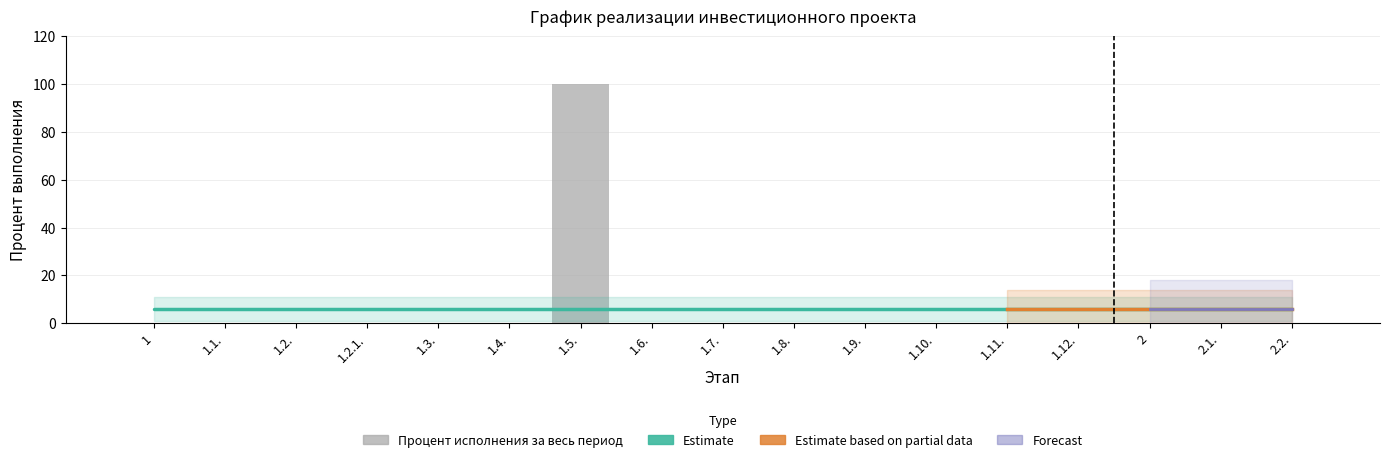

Reading right to left, what are all the values shown in this chart?

0	0	0	0	0	0	0	0	0	0	100	0	0	0	0	0	0